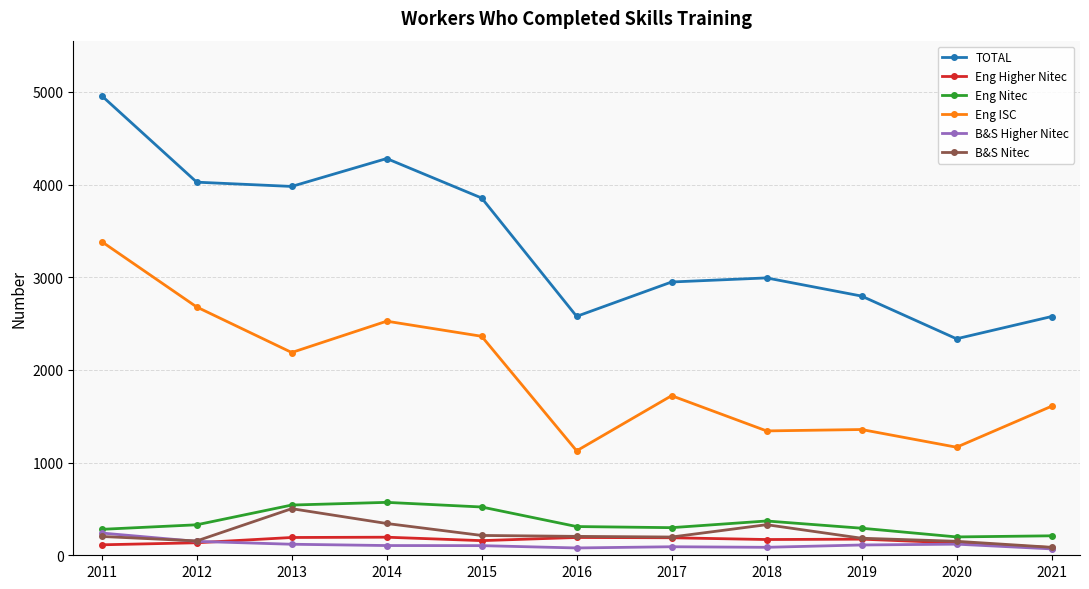

How many interior local valleys does the TOTAL series have?

3